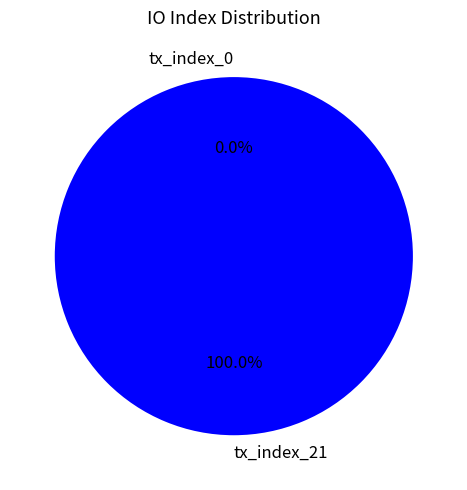

How many slices are in this pie chart?

2